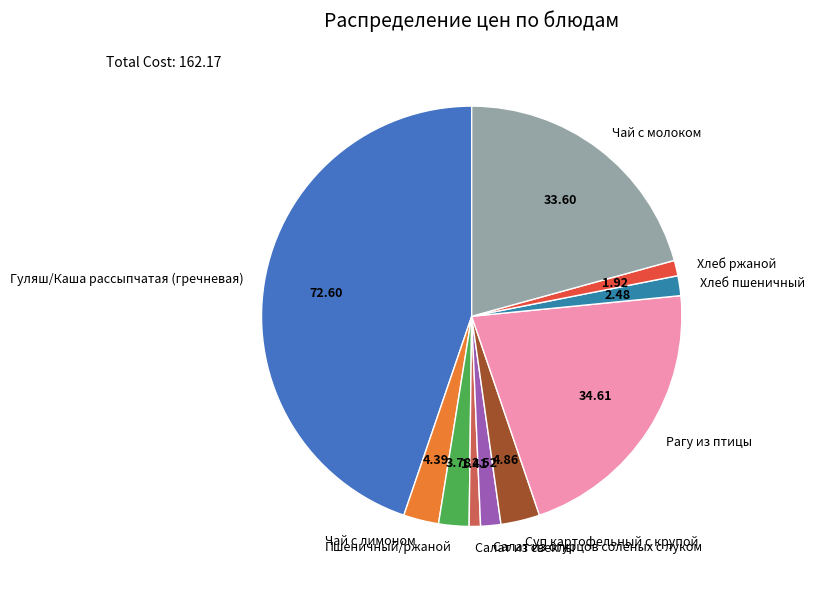

Between Рагу из птицы and Пшеничный/ржаной, which is larger?

Рагу из птицы